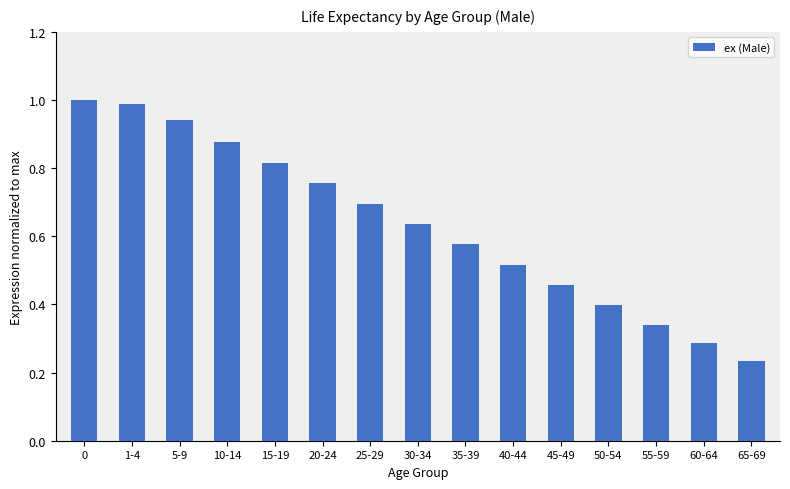

What position from the left is 5-9?

3